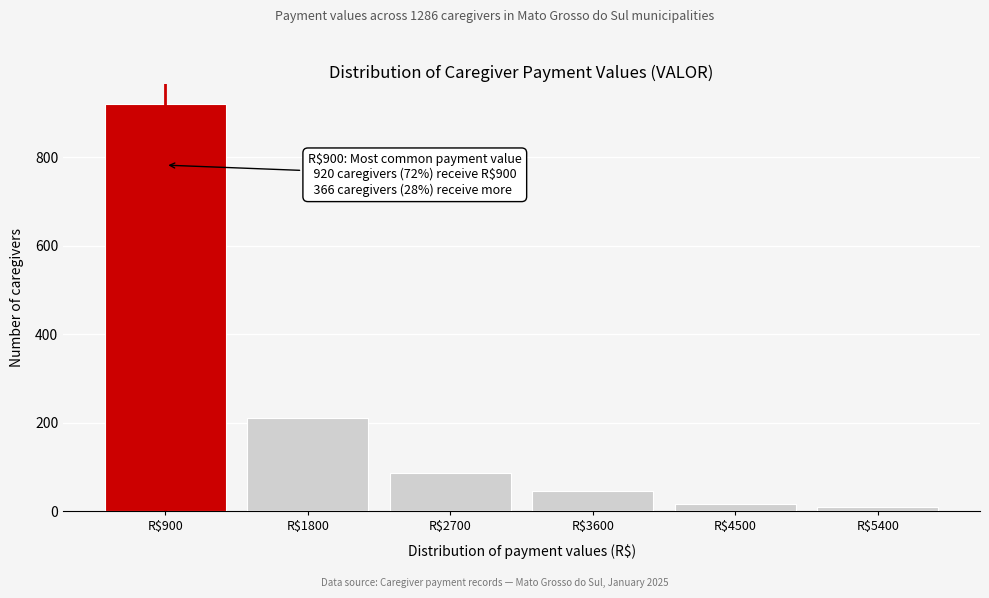

Over which range of the x-axis is the bar tallest?

450 to 1350